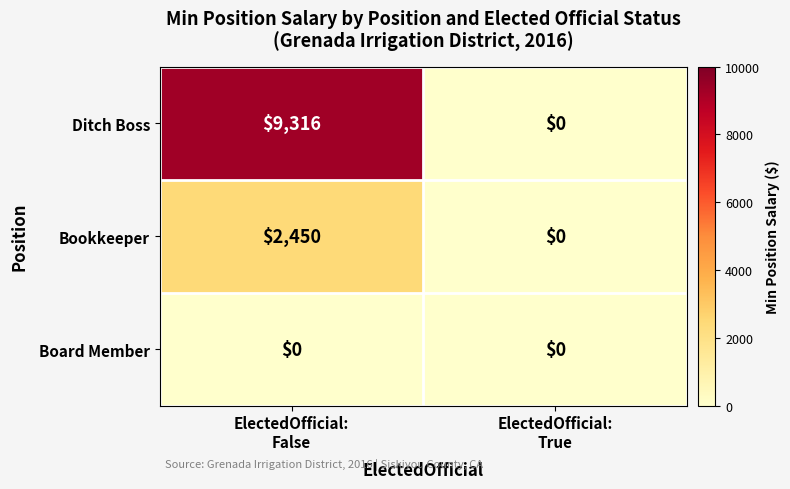

Between ElectedOfficial:
False and ElectedOfficial:
True, which series saw the biggest shift?

Ditch Boss